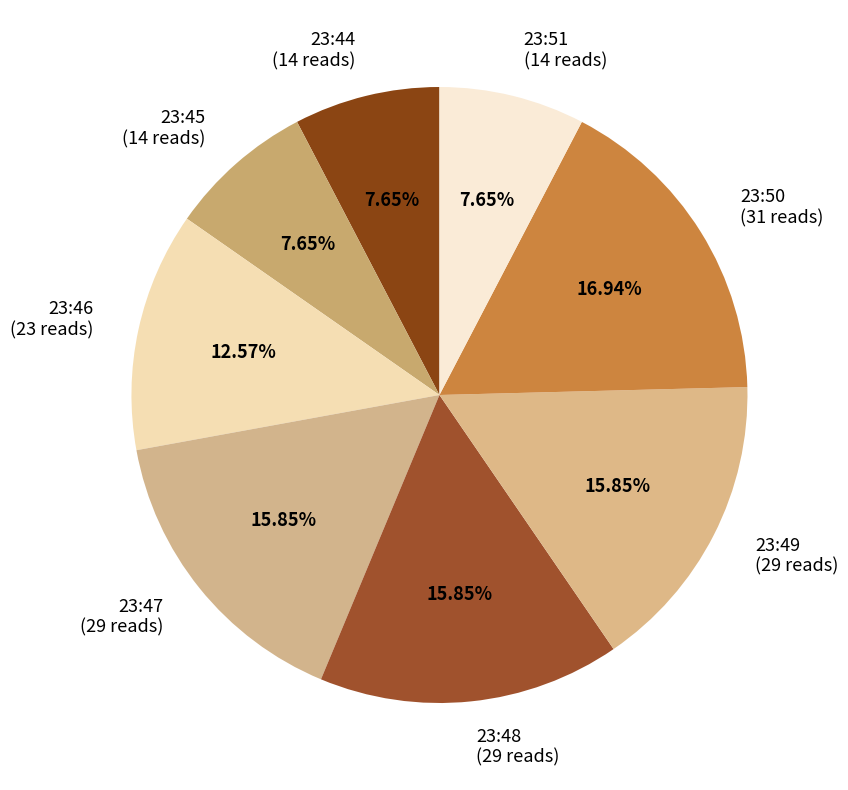

To the nearest percent, what is the combined percentage of 23:46 and 23:48?

28%